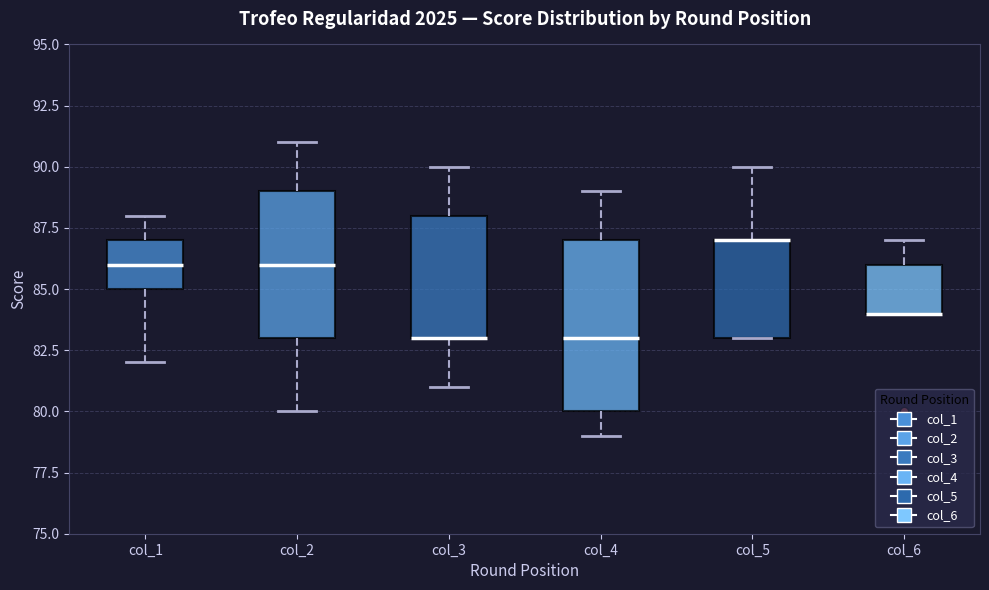

Reading left to right, read every box against the y-axis: the position of its median line, the range the box covers, and the ends of its whiskers. The values are not printed on the chart, so give them approximately, as read against the axis.

col_1: median 86, box 85 to 87, whiskers 82 to 88
col_2: median 86, box 83 to 89, whiskers 80 to 91
col_3: median 83 (drawn on the box's lower edge), box 83 to 88, whiskers 81 to 90
col_4: median 83, box 80 to 87, whiskers 79 to 89
col_5: median 87 (drawn on the box's upper edge), box 83 to 87, whiskers 83 to 90
col_6: median 84 (drawn on the box's lower edge), box 84 to 86, whiskers 84 to 87